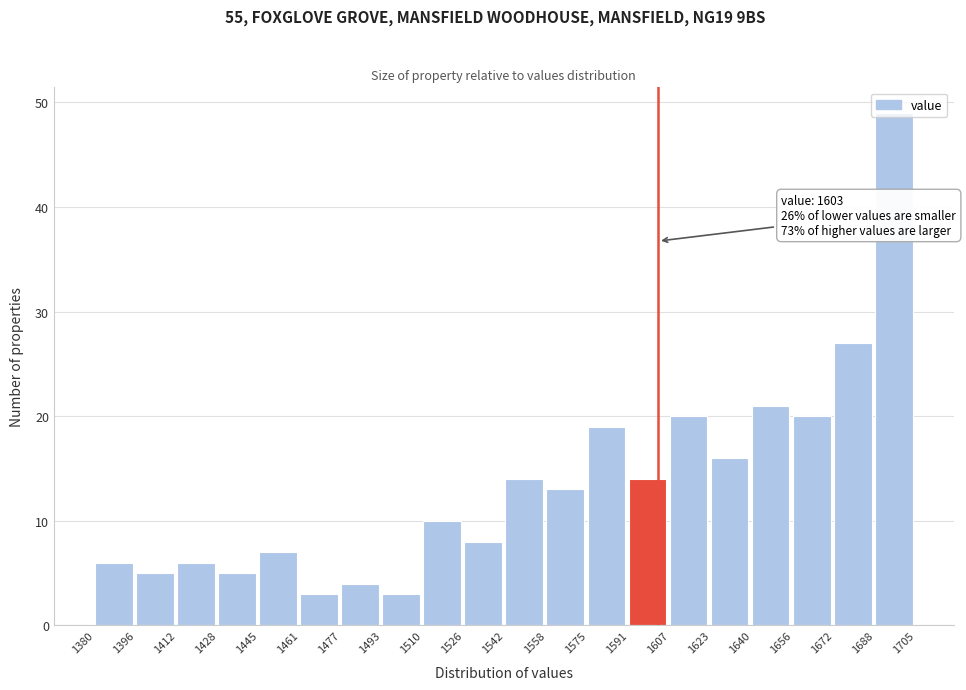

Over which range of the x-axis is the bar tallest?

1688 to 1705